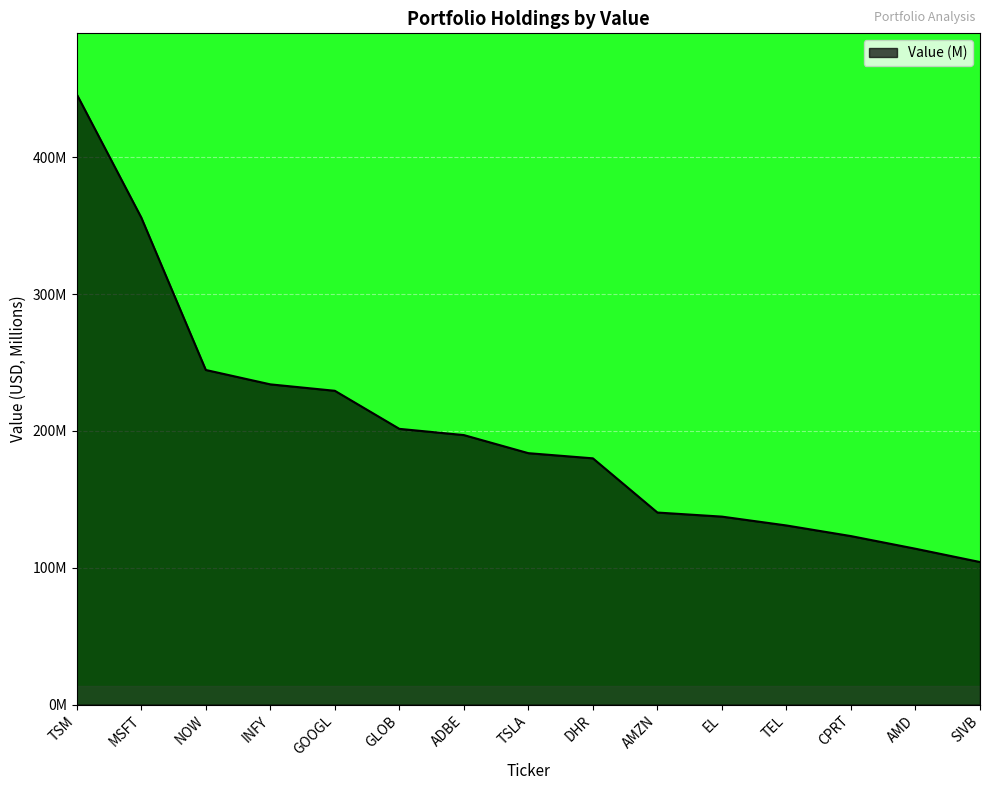

At which label does the data first exceed 183?

TSM